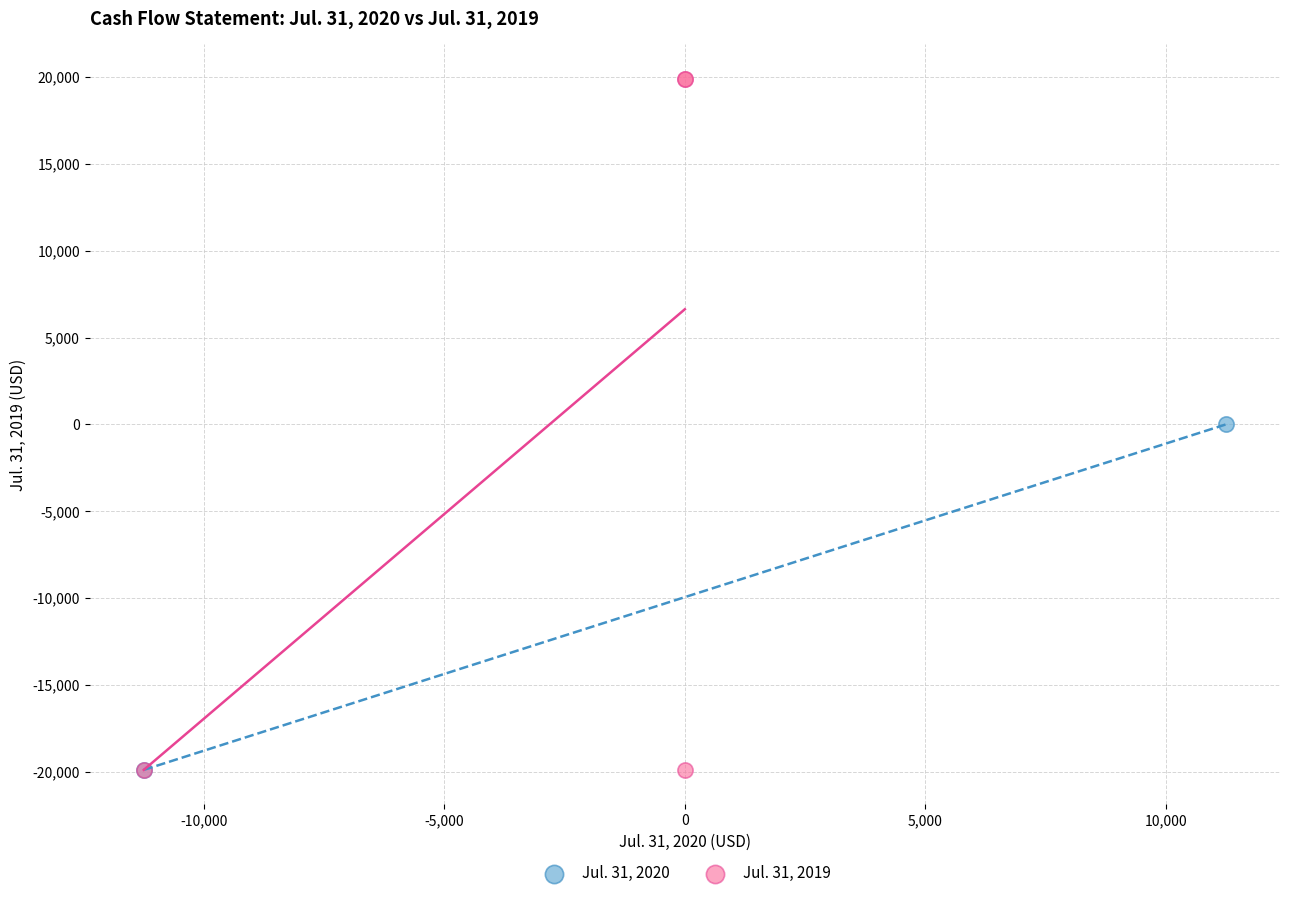

What are all the series names shown in the legend?

Jul. 31, 2020, Jul. 31, 2019